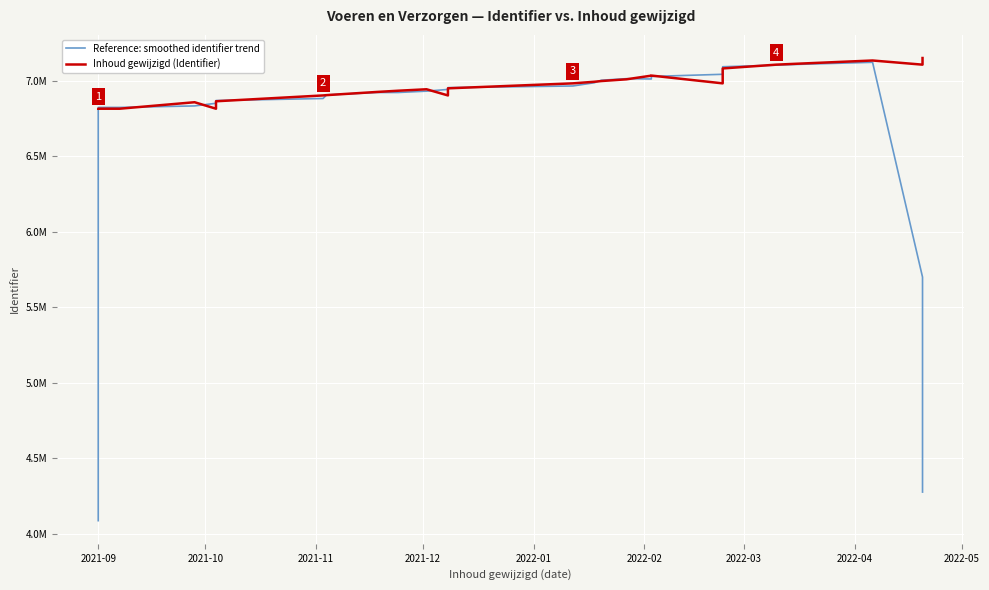

What is the sum of all Reference: smoothed identifier trend values?

193742592.4